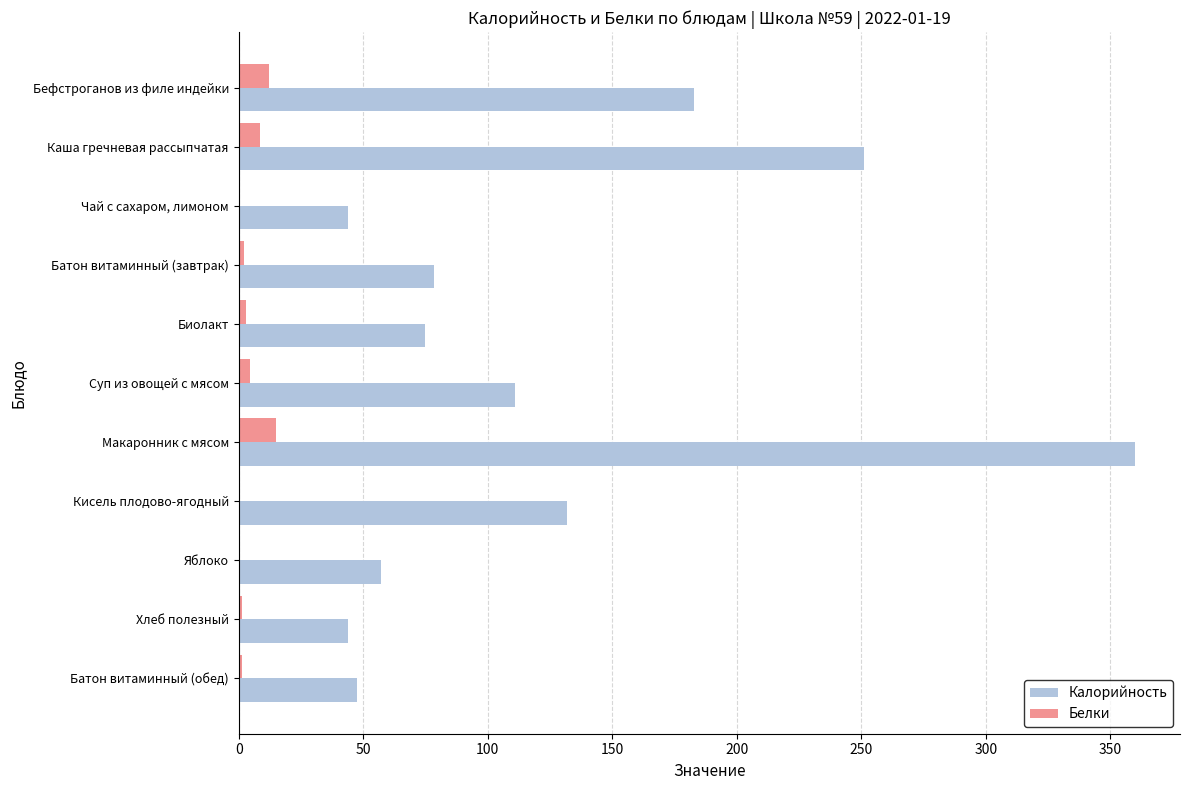

Which series has the largest range (max minus min)?

Калорийность